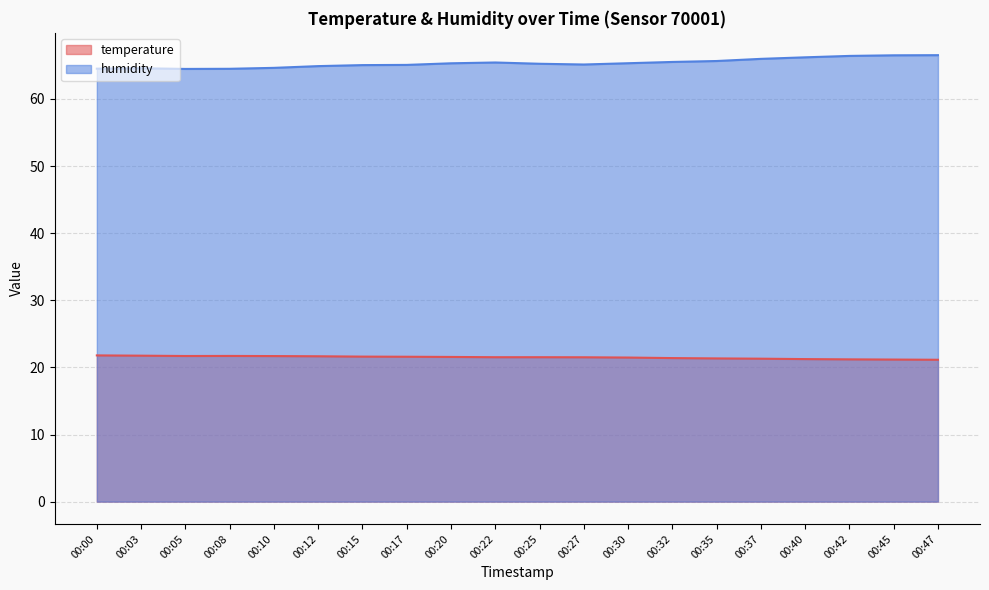

At which category does humidity reach its first local valley?

00:05